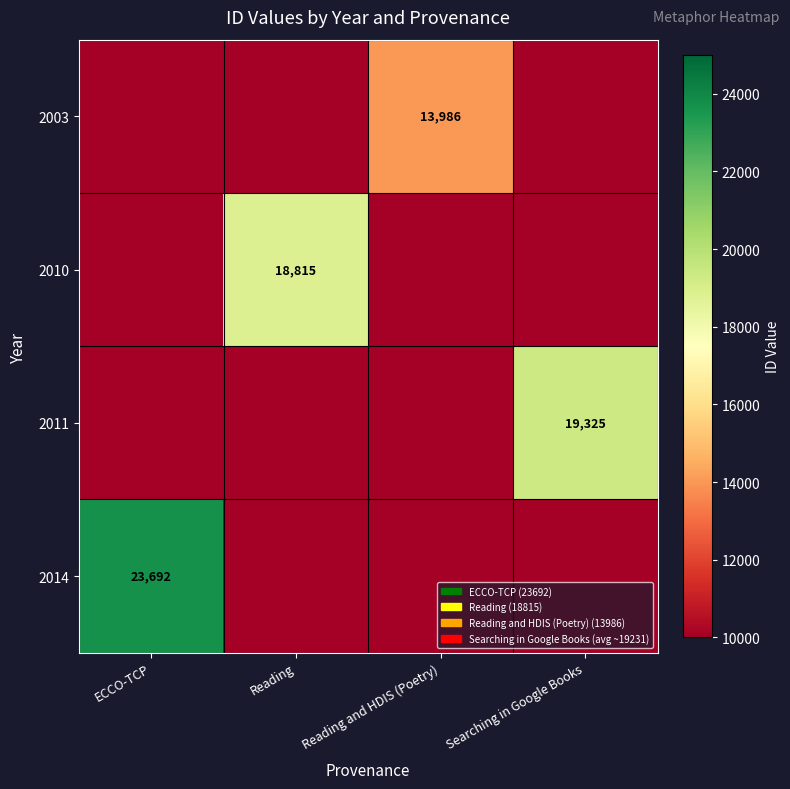

How many data points does each series have?

4